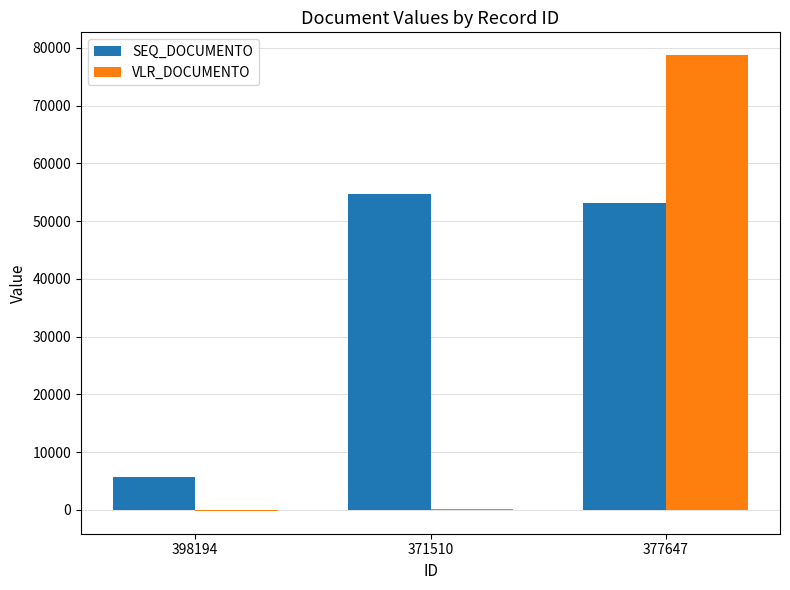

Is it true that SEQ_DOCUMENTO equals 5749.0 at 398194?

True